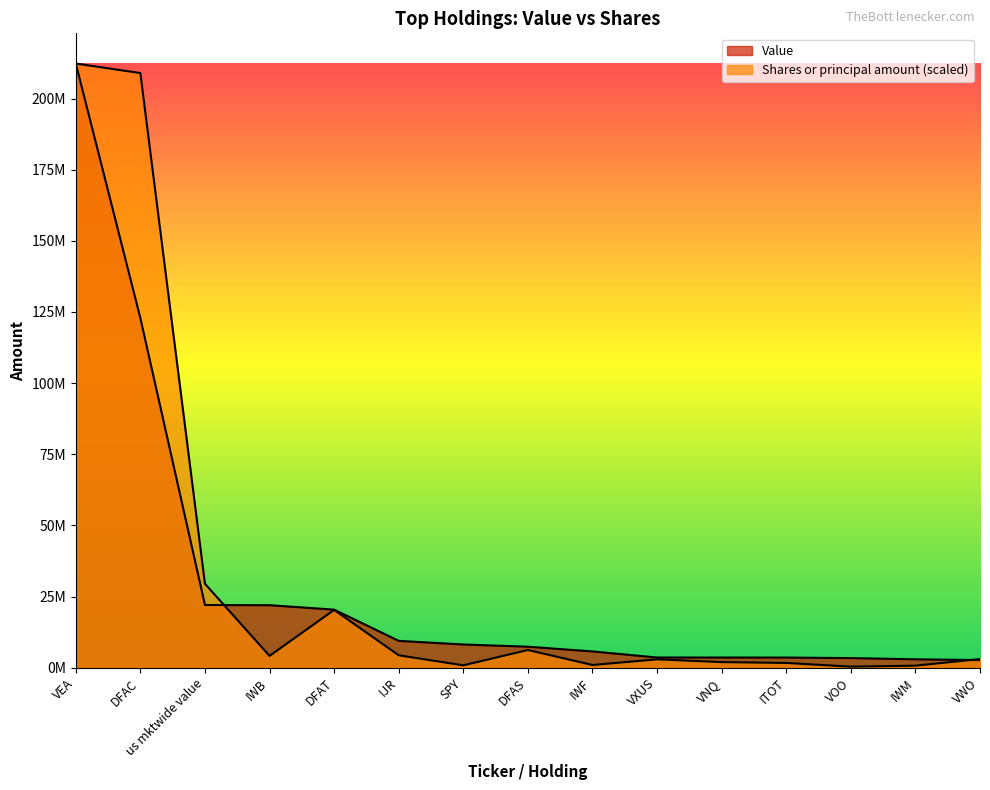

How many lines are shown in the chart?

2